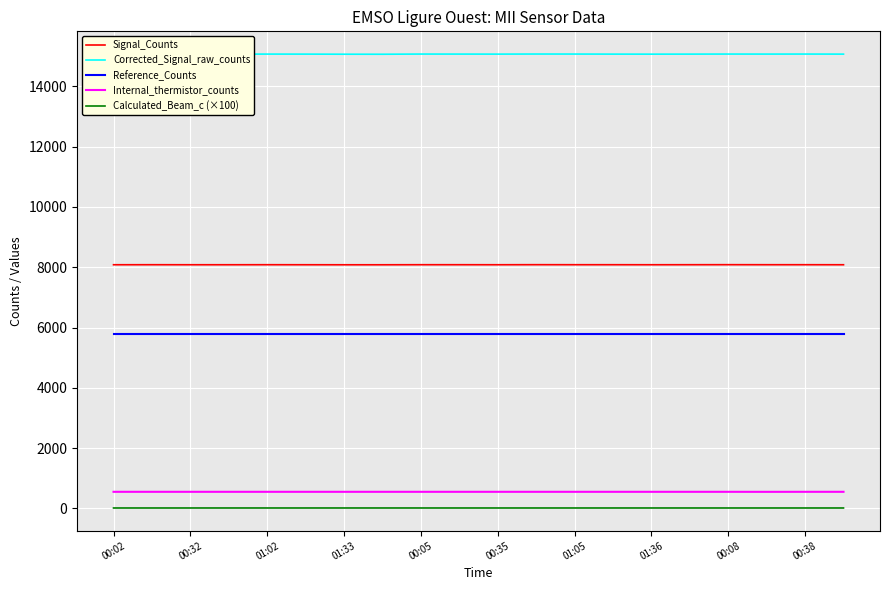

True or false: Reference_Counts and Signal_Counts cross at least once.

False